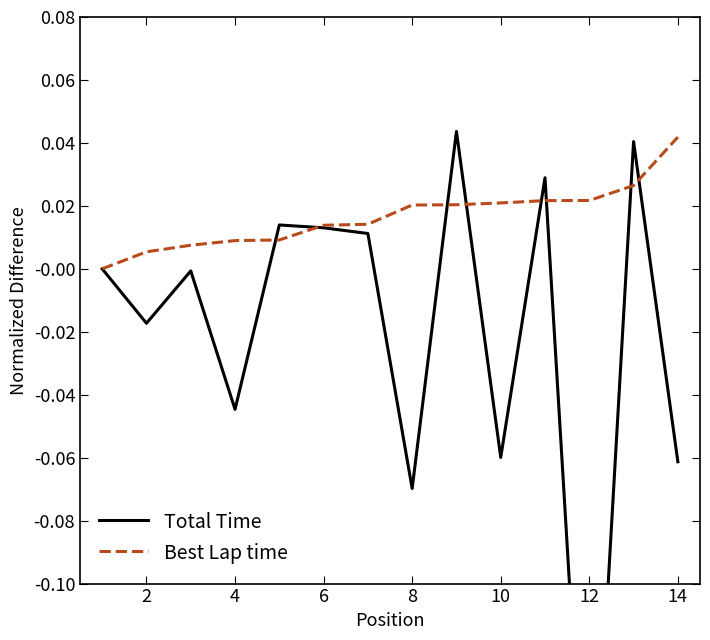

Which category has the highest value in the Best Lap time series?

14